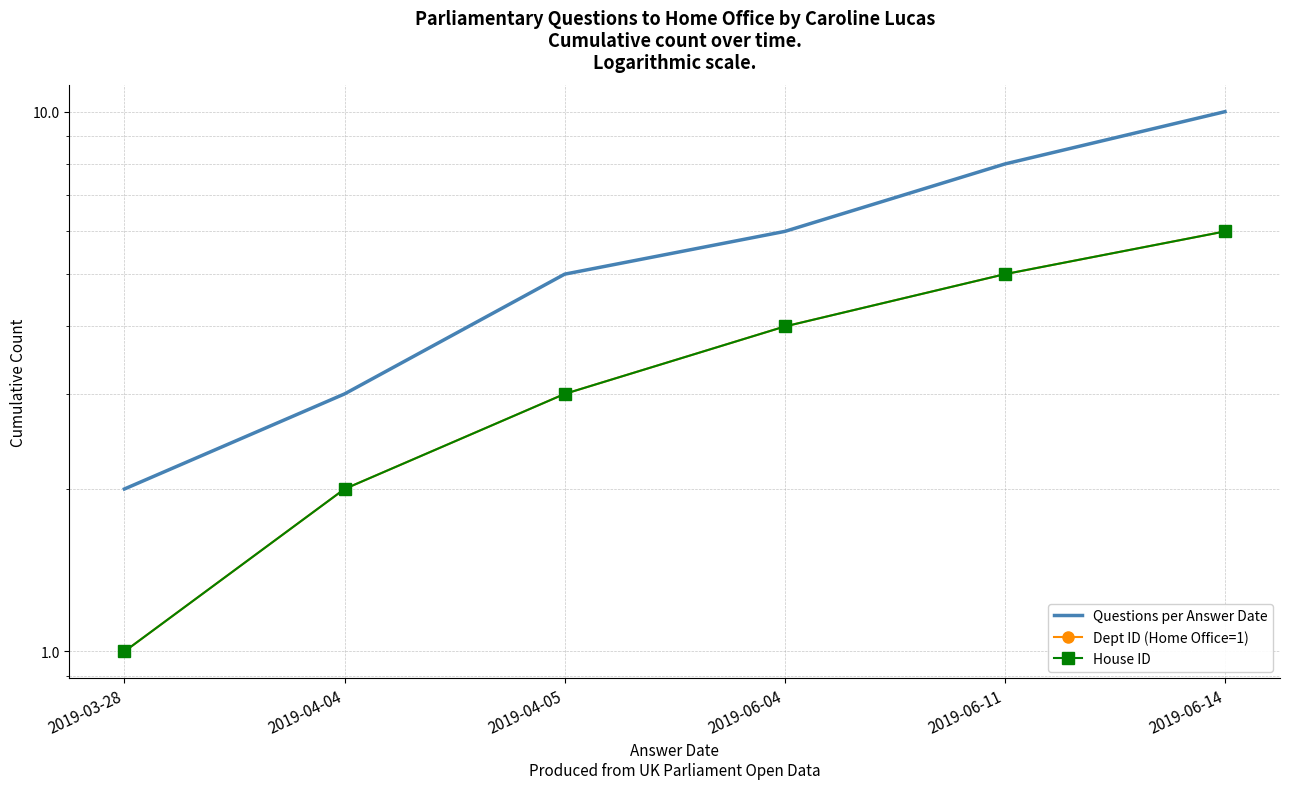

Between 2019-06-11 and 2019-04-04, which is larger?

2019-06-11